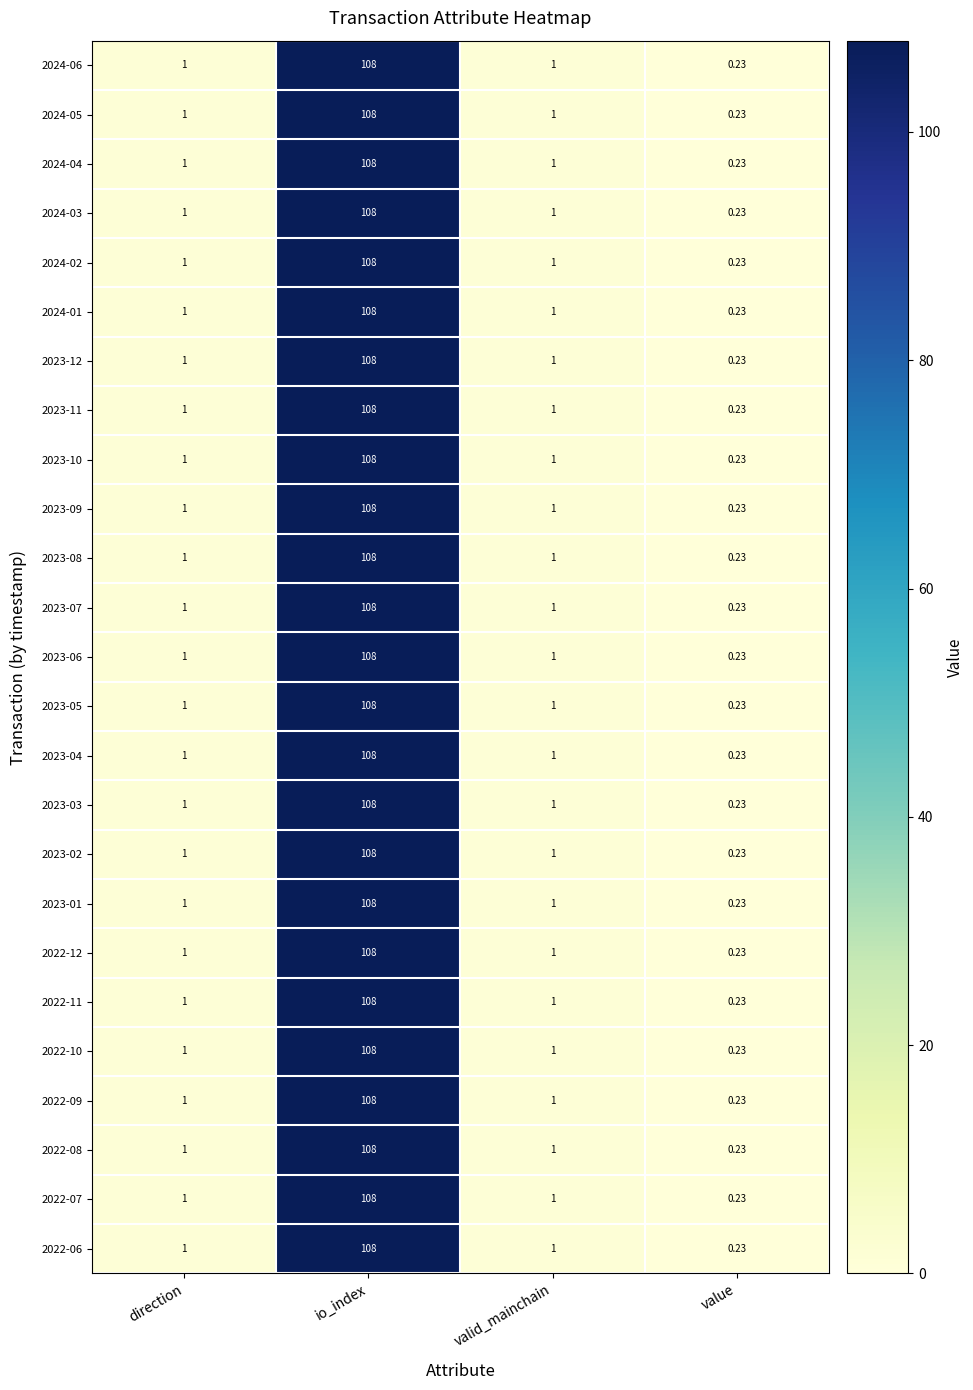

Which category has the lowest value across all series?

value